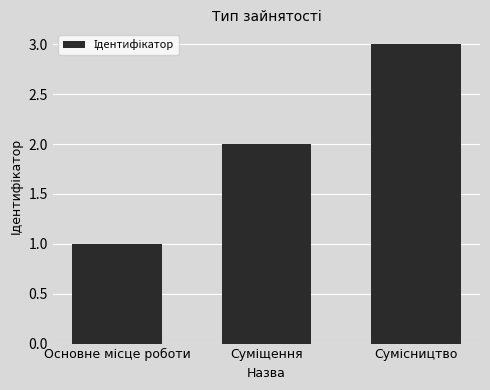

What is the sum of all values?

6